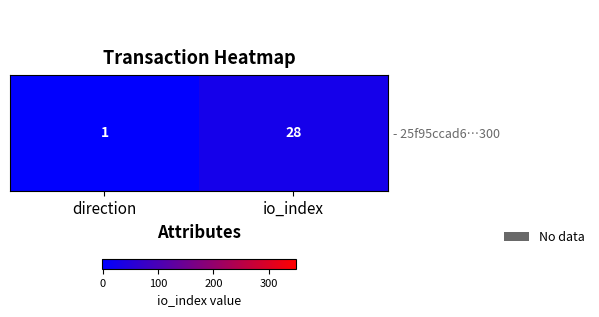

What is the maximum value shown in the chart?

349